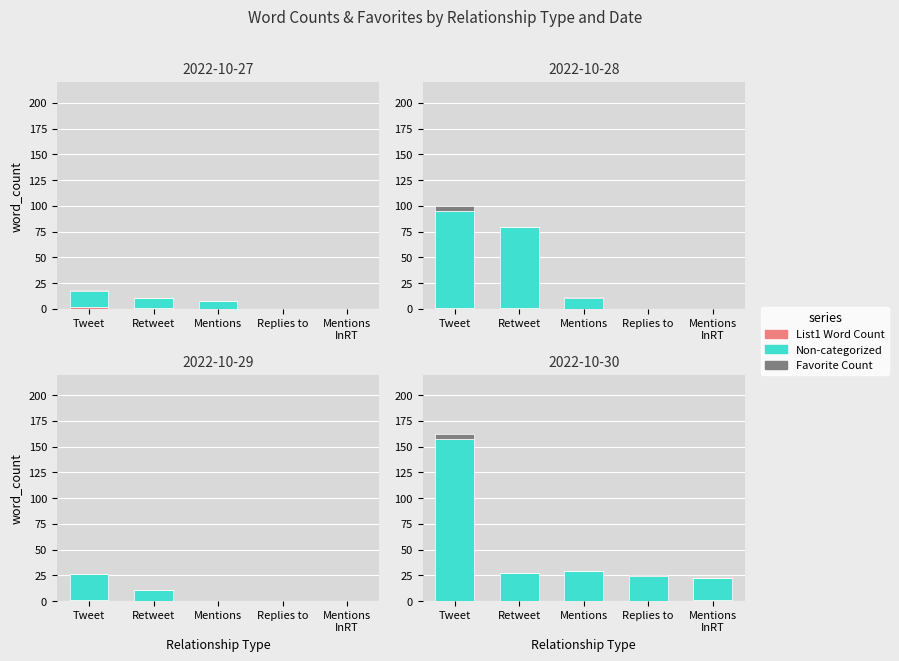

Rank the series by their maximum value, from lowest to highest.

List1 Word Count, Favorite Count, Non-categorized Word Count